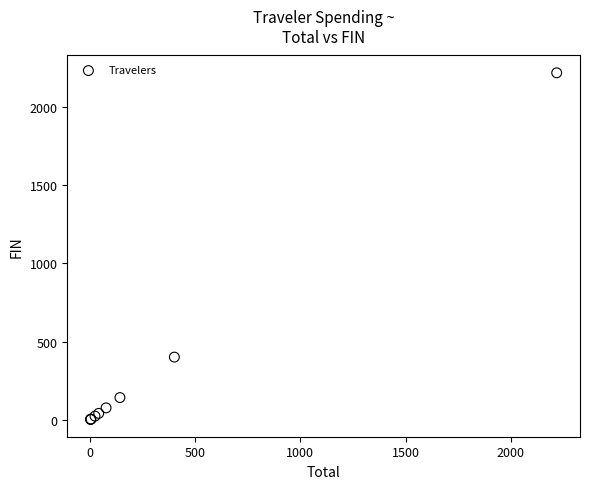

What Y value in the scatter plot is closest to 1110?

400.6